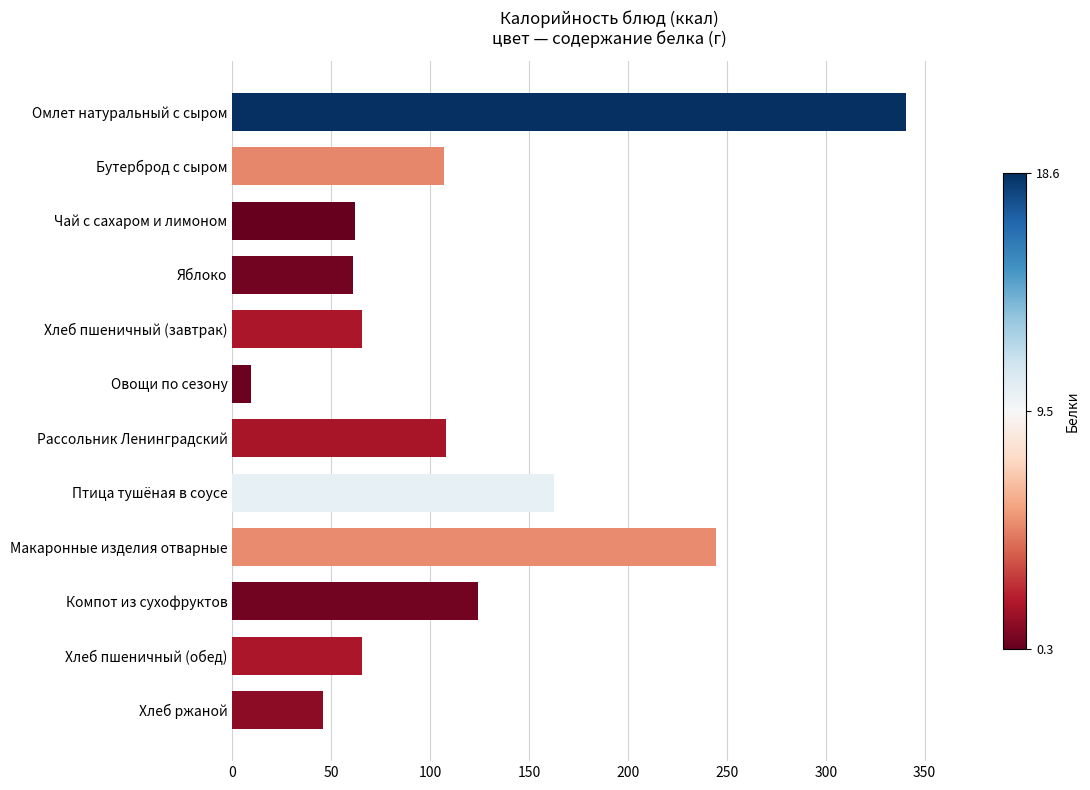

Which has a higher value, Компот из сухофруктов or Овощи по сезону?

Компот из сухофруктов